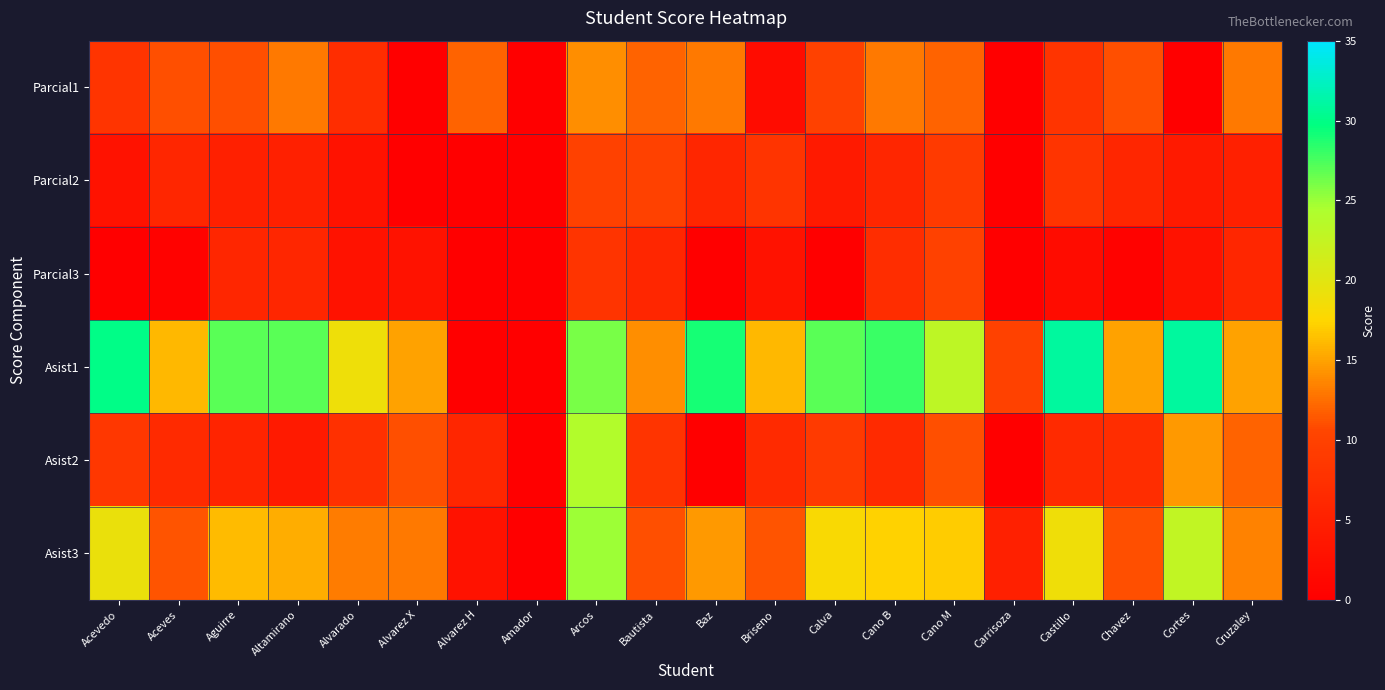

List the series in order of their peak value, lowest first.

Parcial2, Parcial3, Parcial1, Asist2, Asist3, Asist1